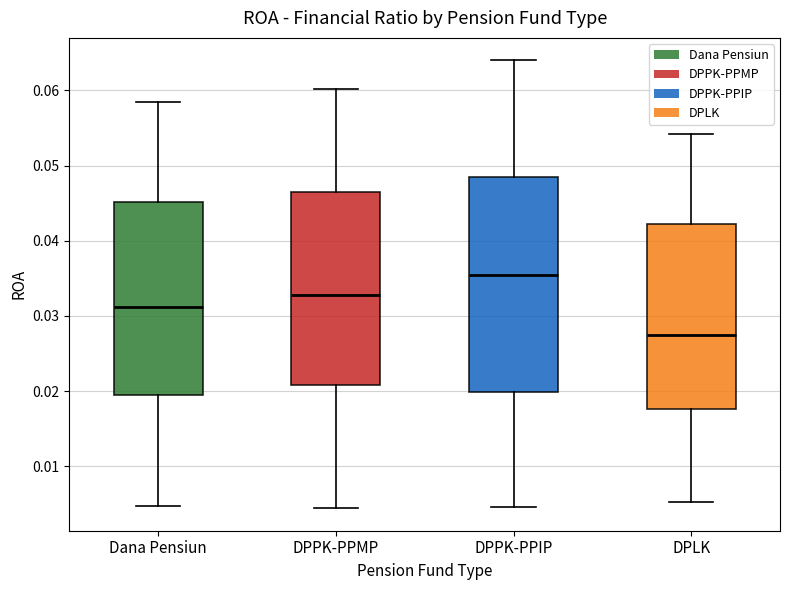

Reading left to right, transcribe this box plot: for each box, give where its median line is, the range the box spans, and where its two whiskers end, as read against the y-axis. The values are not printed on the chart, so give them approximately, as read against the axis.

Dana Pensiun: median 0.031, box 0.019 to 0.045, whiskers 0.005 to 0.058
DPPK-PPMP: median 0.033, box 0.021 to 0.047, whiskers 0.004 to 0.060
DPPK-PPIP: median 0.035, box 0.020 to 0.048, whiskers 0.005 to 0.064
DPLK: median 0.028, box 0.018 to 0.042, whiskers 0.005 to 0.054